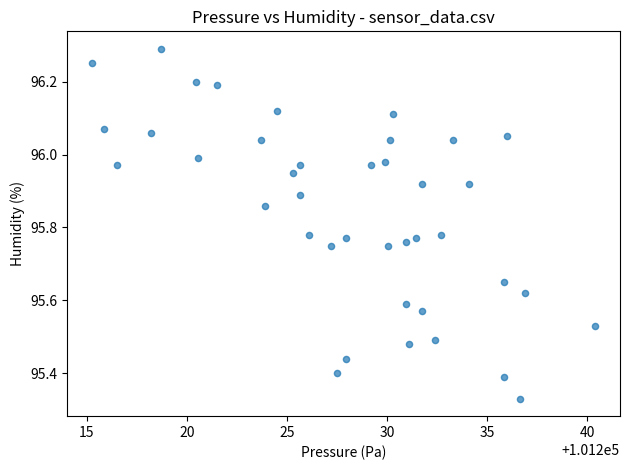

What is the range of Y values (max minus min)?

1.0